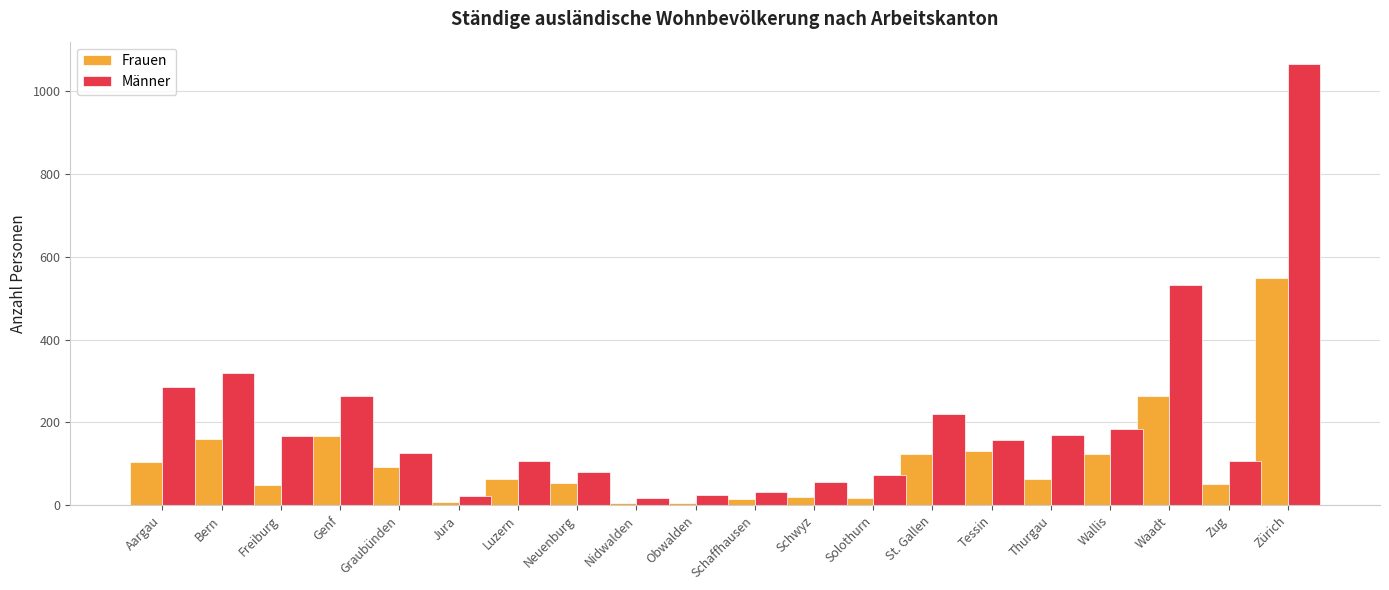

How many series are shown in this chart?

2